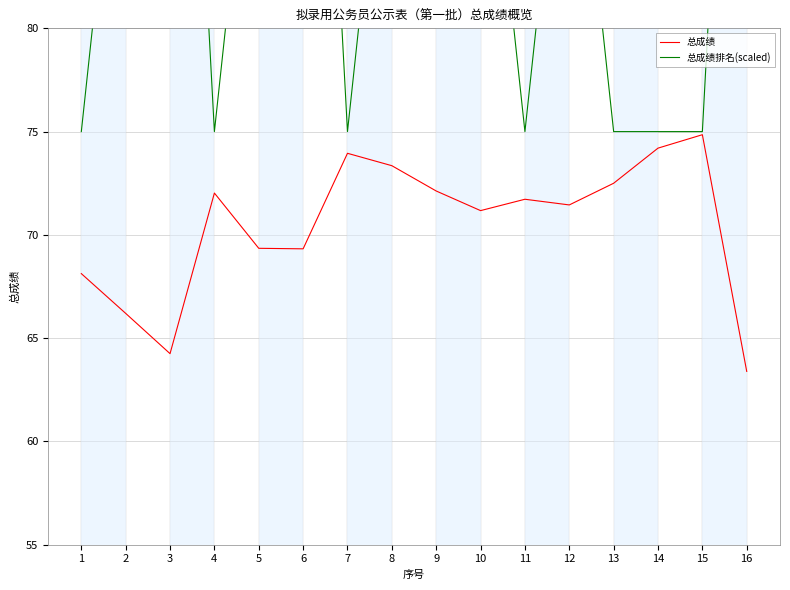

What is the value of the 总成绩排名(scaled) point at the 8th from the left?

95.0